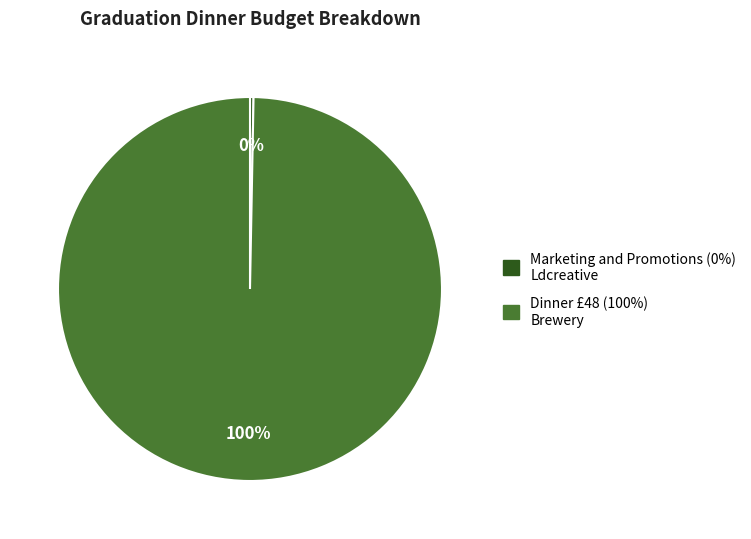

Is there any slice that represents more than half of the pie?

Yes